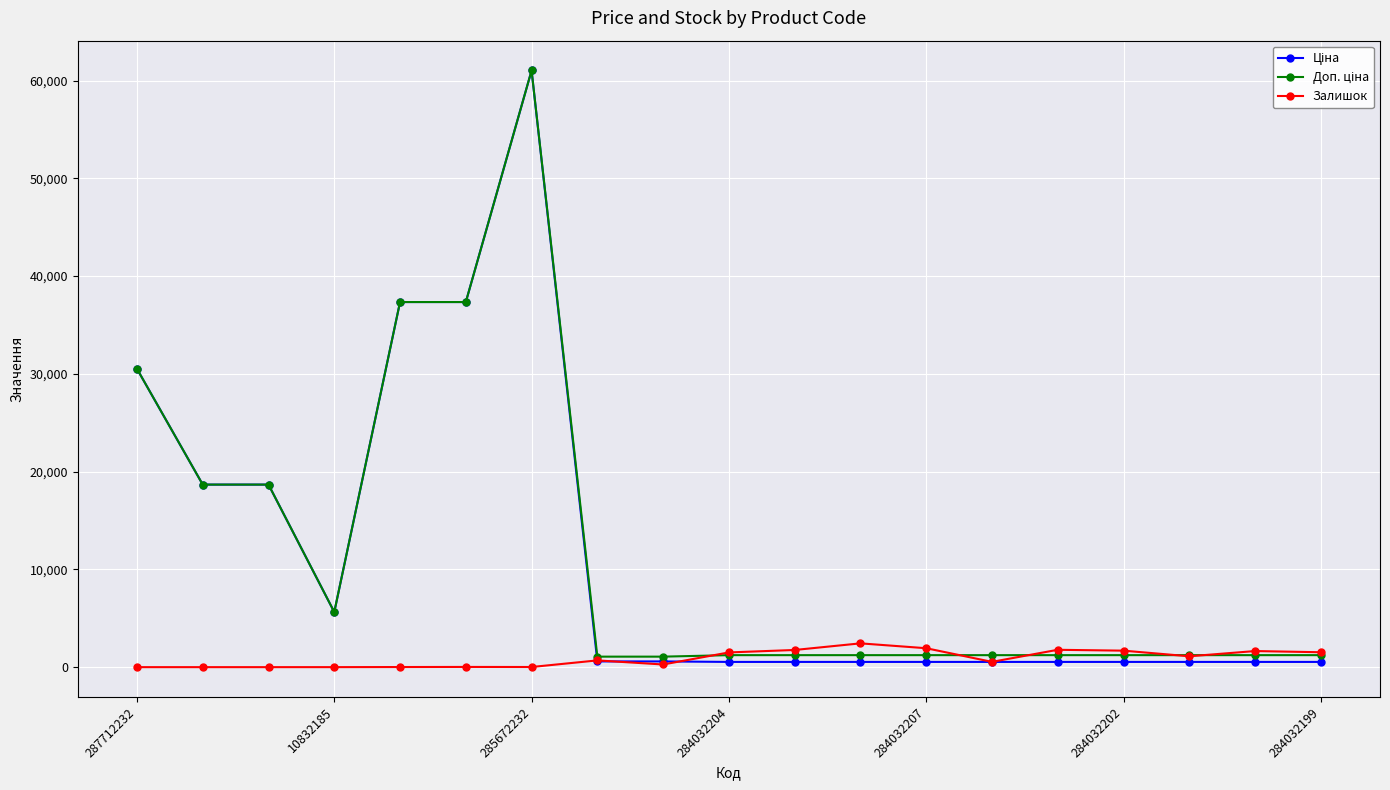

At how many categories does at least one series exceed 32632?

3